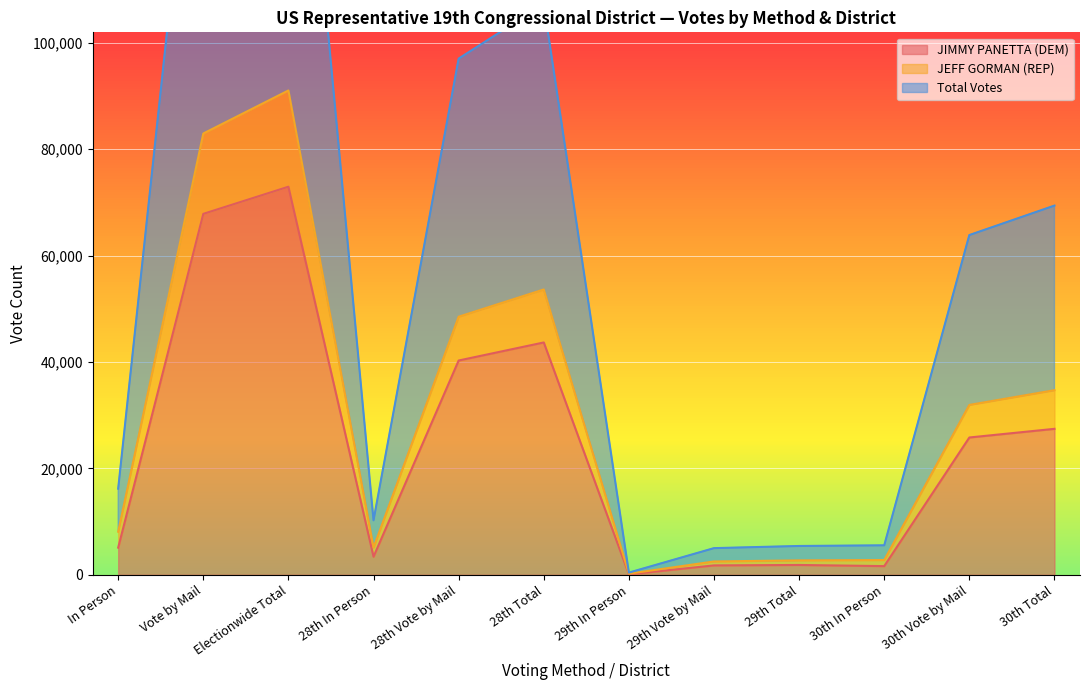

True or false: Total Votes and JIMMY PANETTA (DEM) intersect in this chart.

False